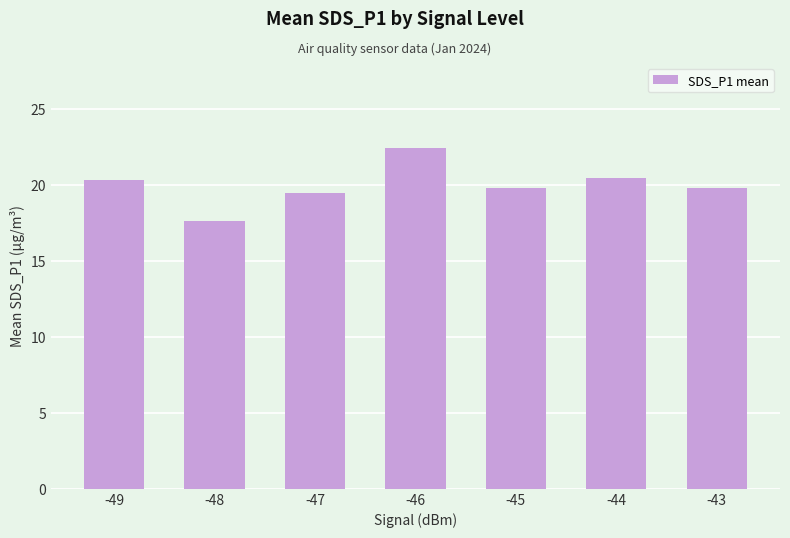

Is it true that the value at -47 is 6.3?

False